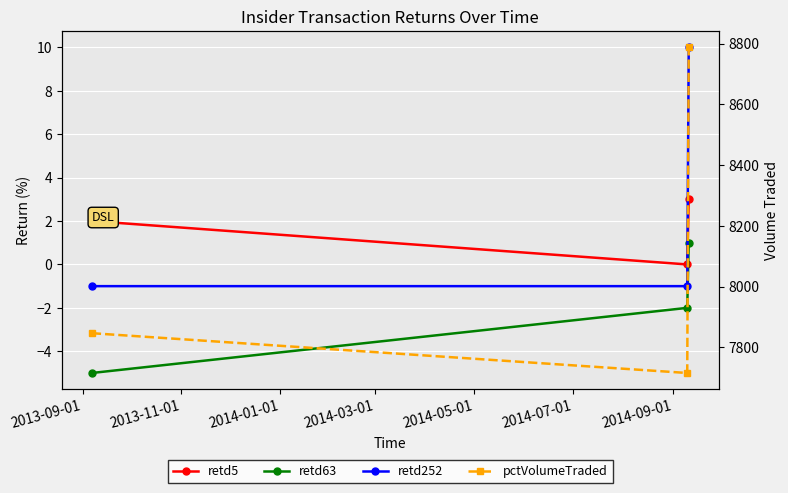

What is the total value across all series at 2014-01-01?

8802